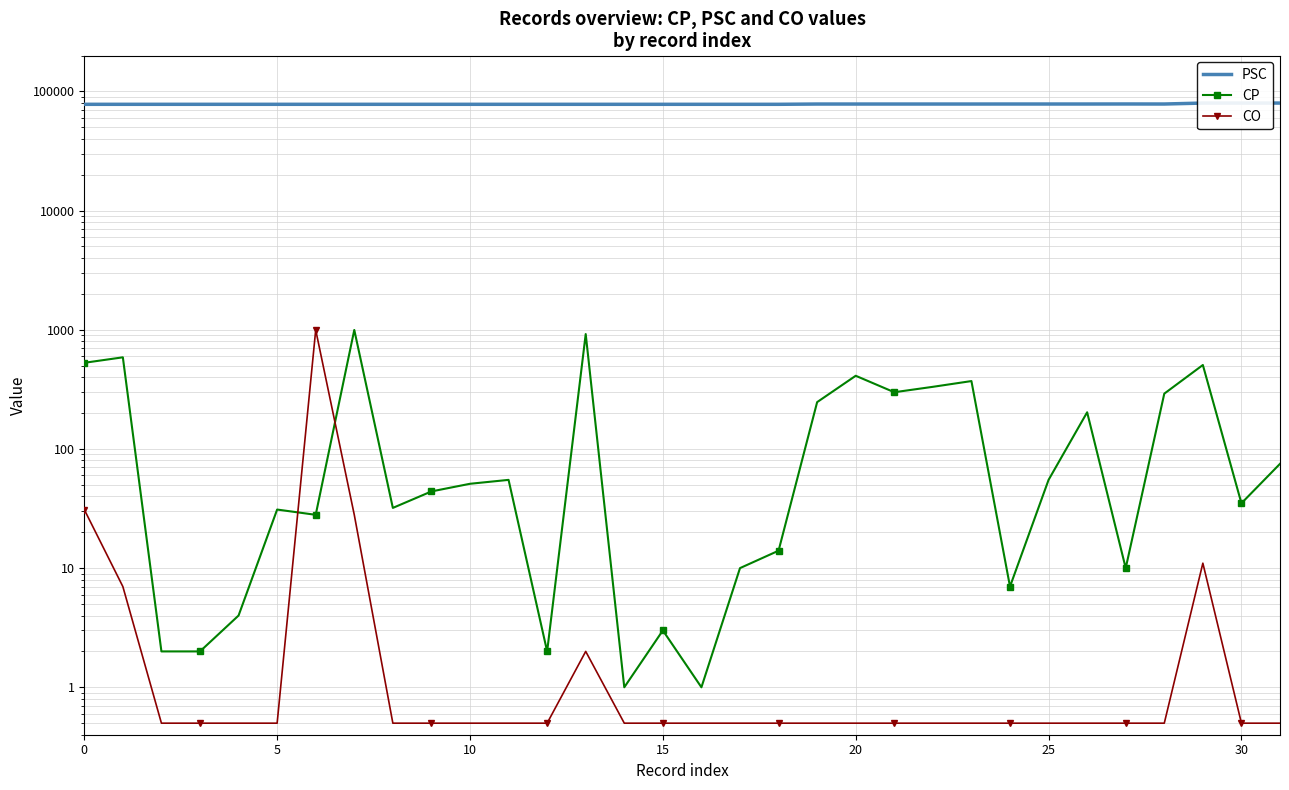

What is the sum of the CP values at 15 and 9?

47.0